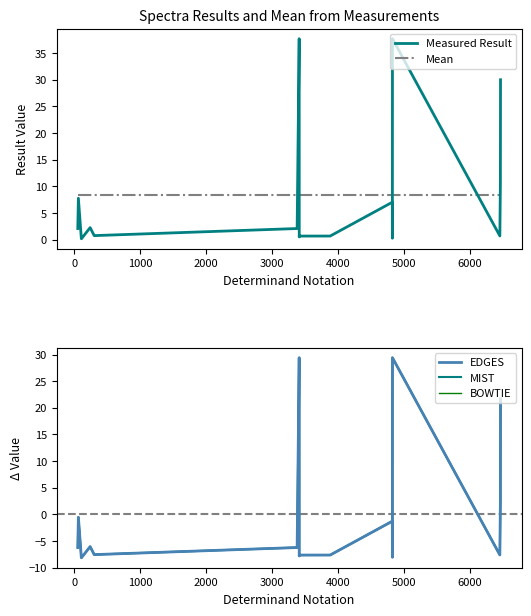

How many data points in Measured Result are less than 2?

8